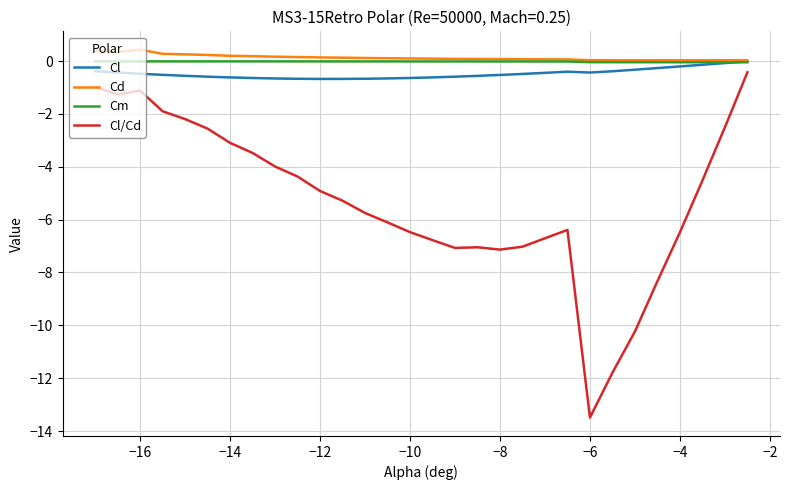

What is the maximum value for Cl/Cd?

-0.4